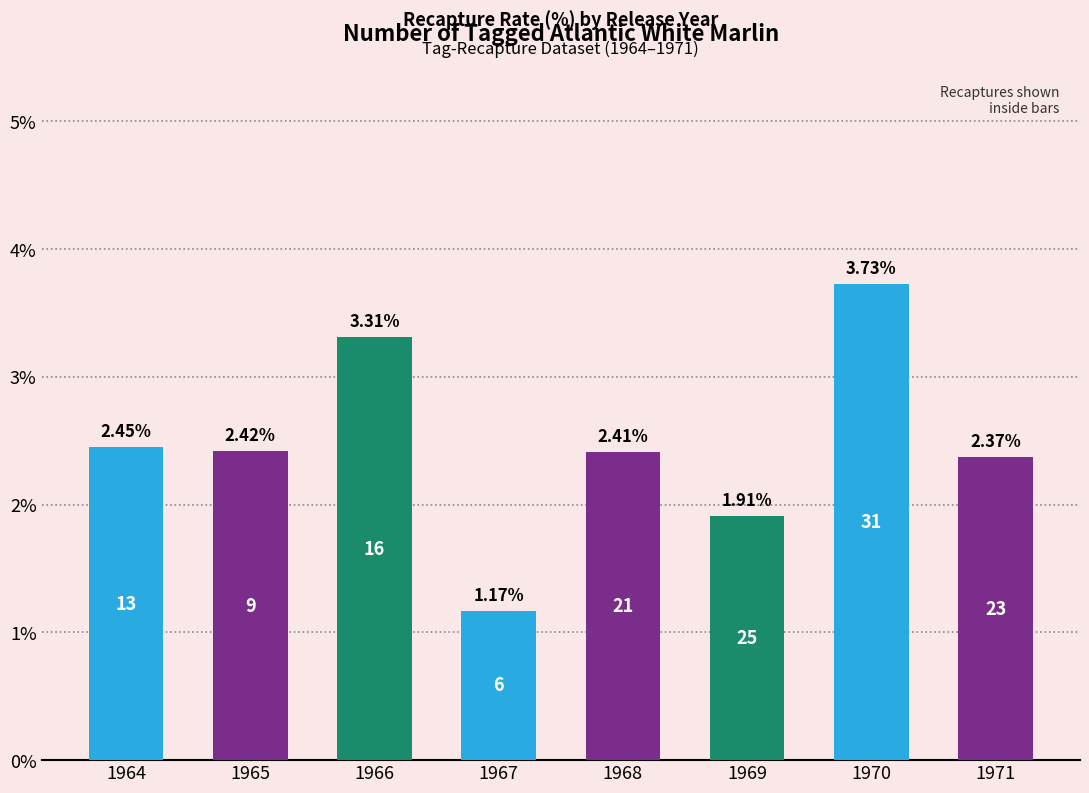

Rank the categories by value from lowest to highest.

1967, 1969, 1971, 1968, 1965, 1964, 1966, 1970